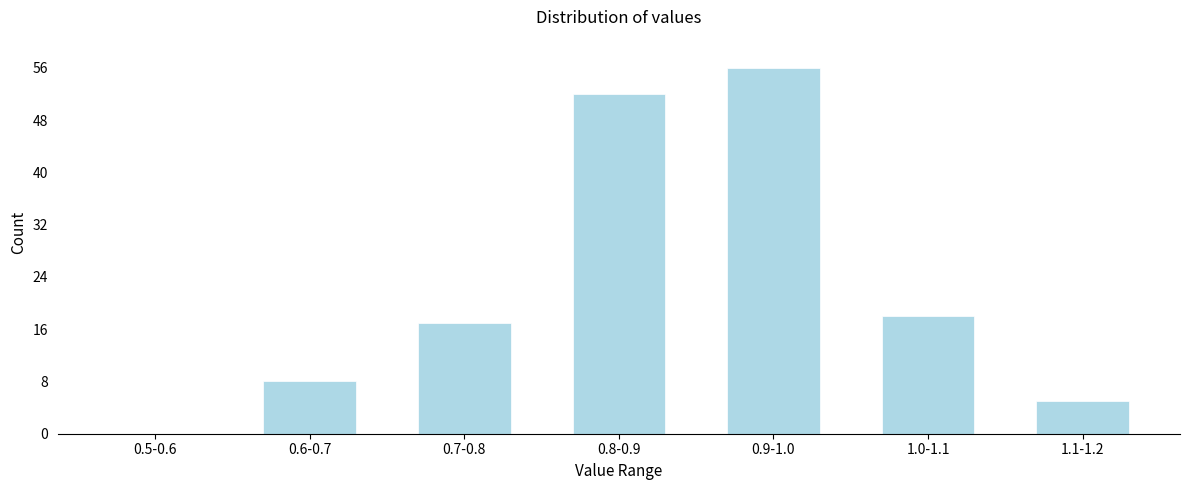

Reading left to right, what are all the values shown in this chart?

0.5-0.6=0	0.6-0.7=8	0.7-0.8=17	0.8-0.9=52	0.9-1.0=56	1.0-1.1=18	1.1-1.2=5